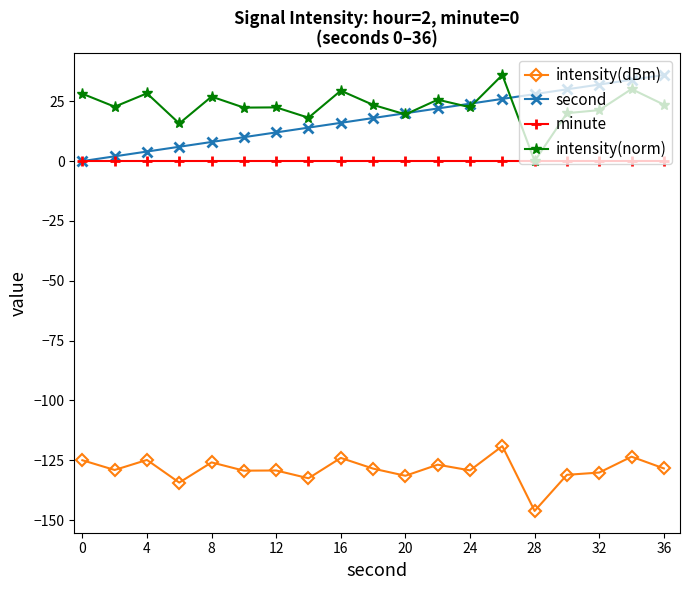

What is the highest value of the second series?

36.0